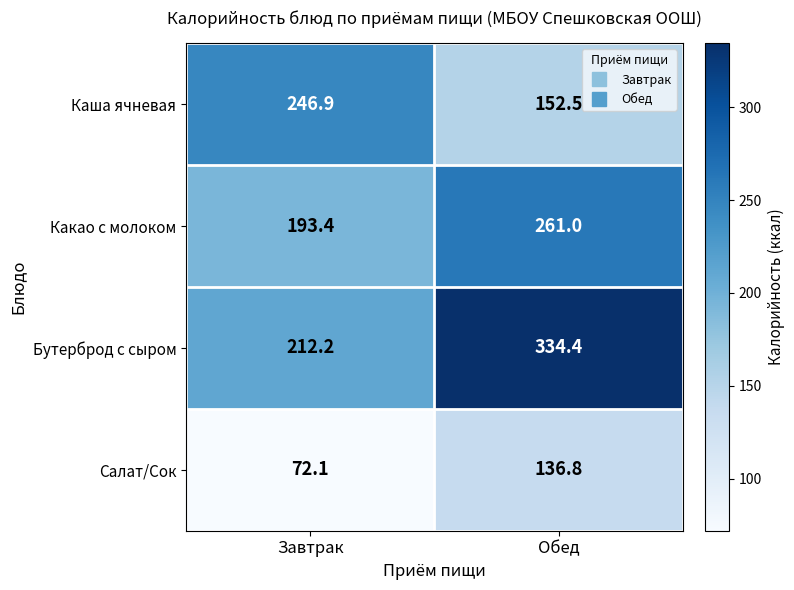

What is the minimum value shown in the chart?

72.1